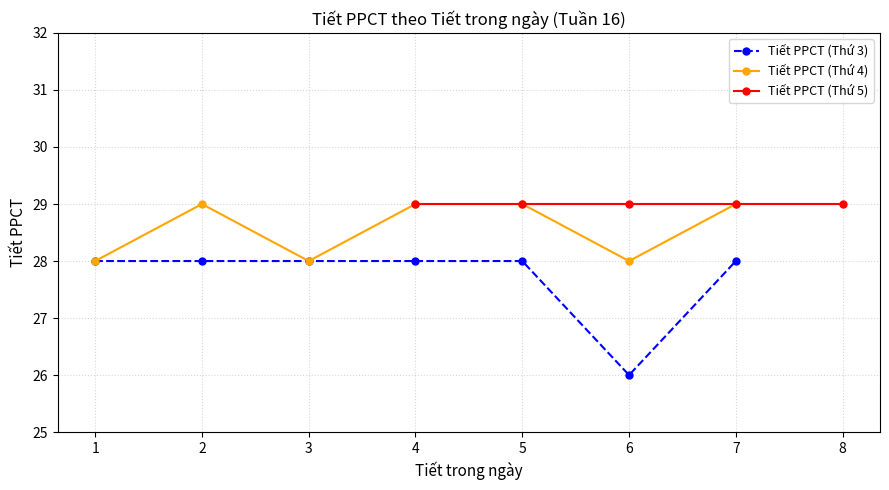

What is the value of the Tiết PPCT (Thứ 4) point at the 2nd from the left?

29